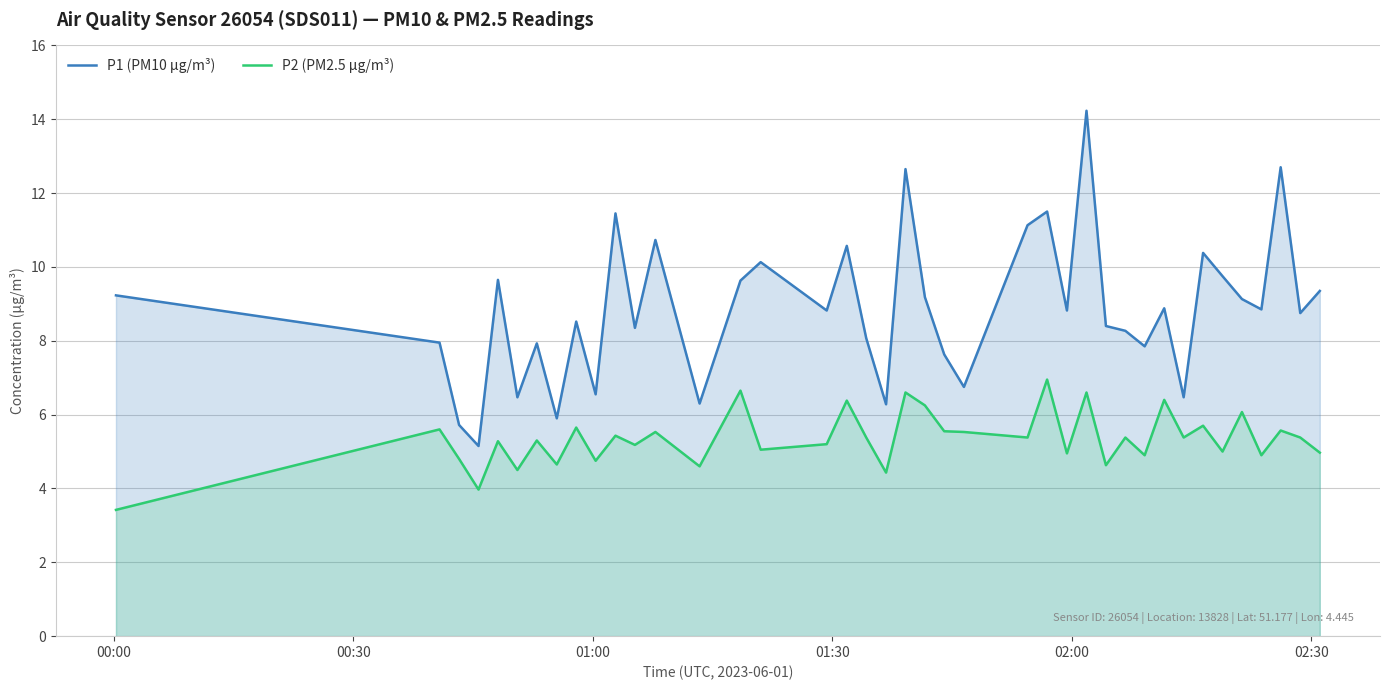

Rank the series by their average value, from lowest to highest.

P2 (PM2.5 µg/m³), P1 (PM10 µg/m³)